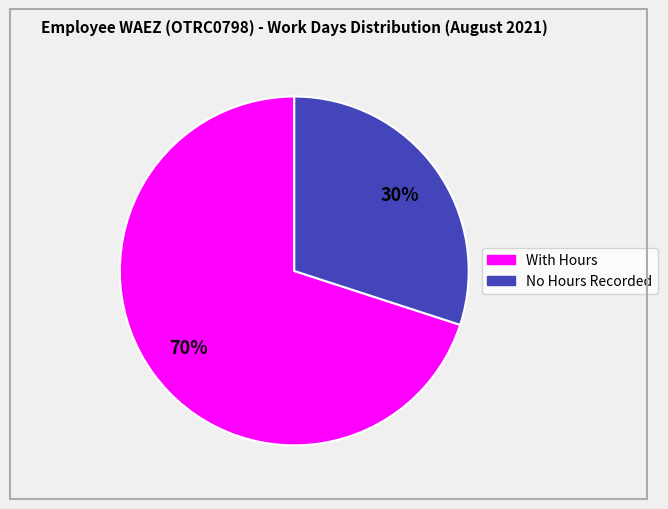

To the nearest percent, what is the difference between the largest and smallest slice percentages?

40%